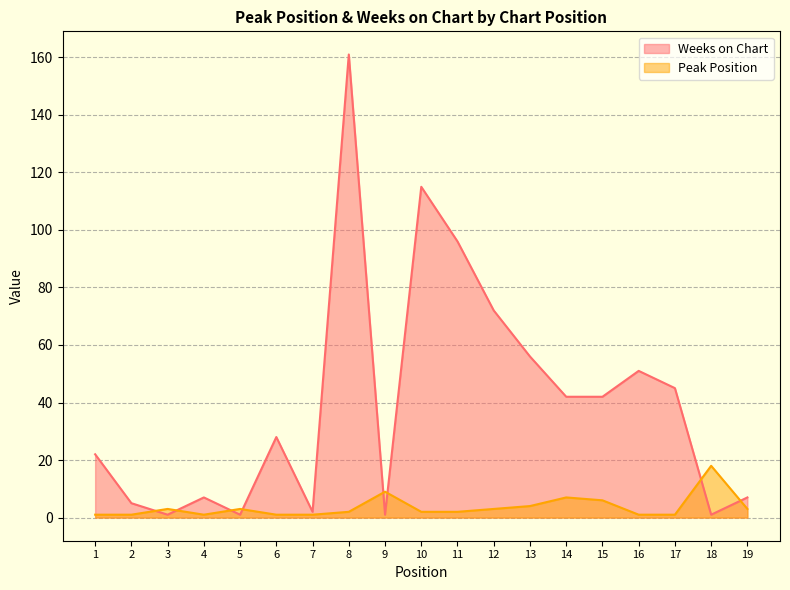

What is the value of the Weeks on Chart point at the 16th from the left?

51